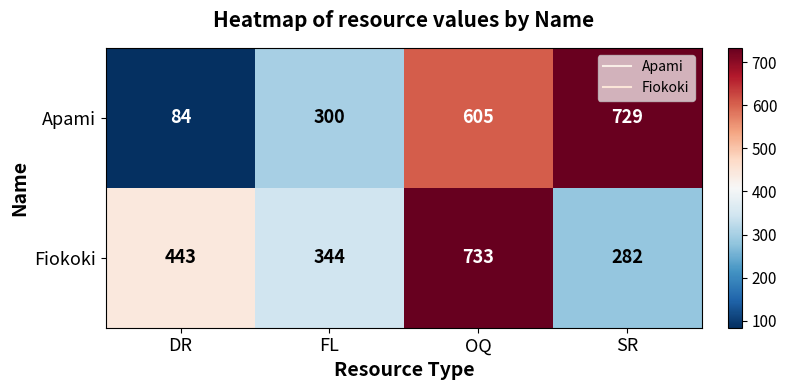

Rank the series by their average value, from lowest to highest.

Apami, Fiokoki